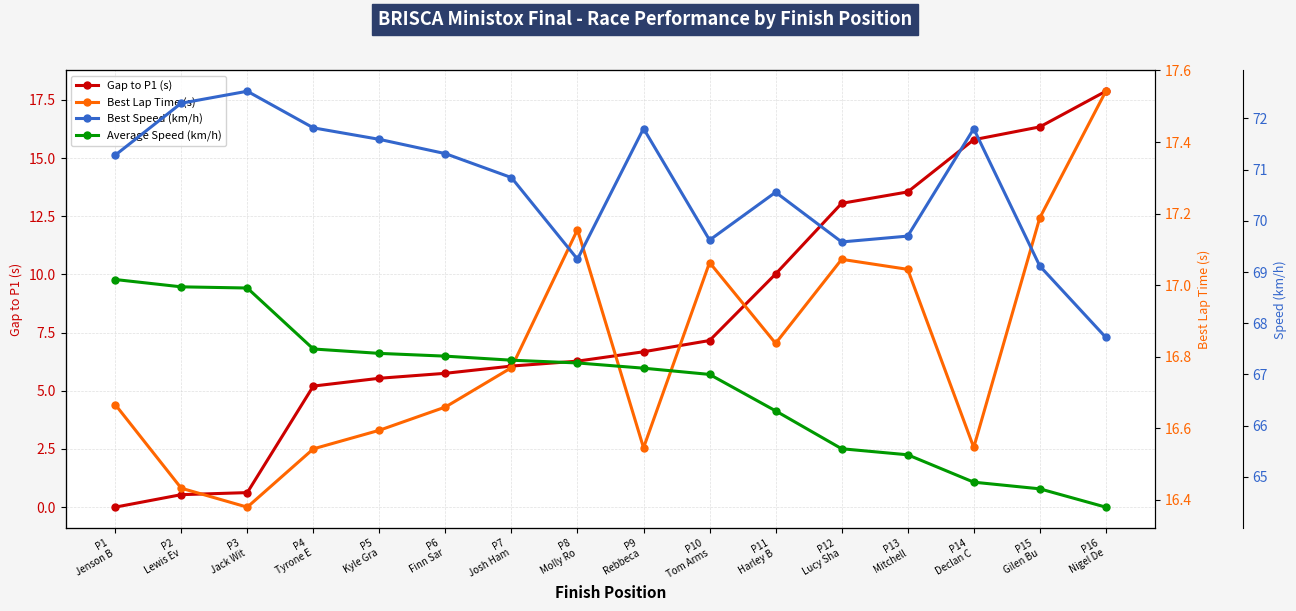

How many data points in Best Speed (km/h) are less than 71?

8